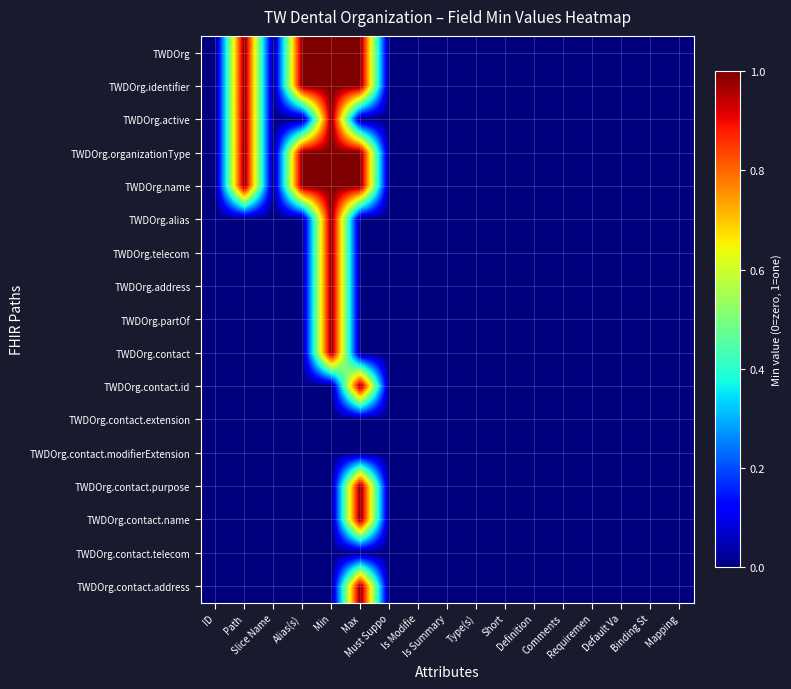

What is the maximum value for TWDOrg.contact.id?

1